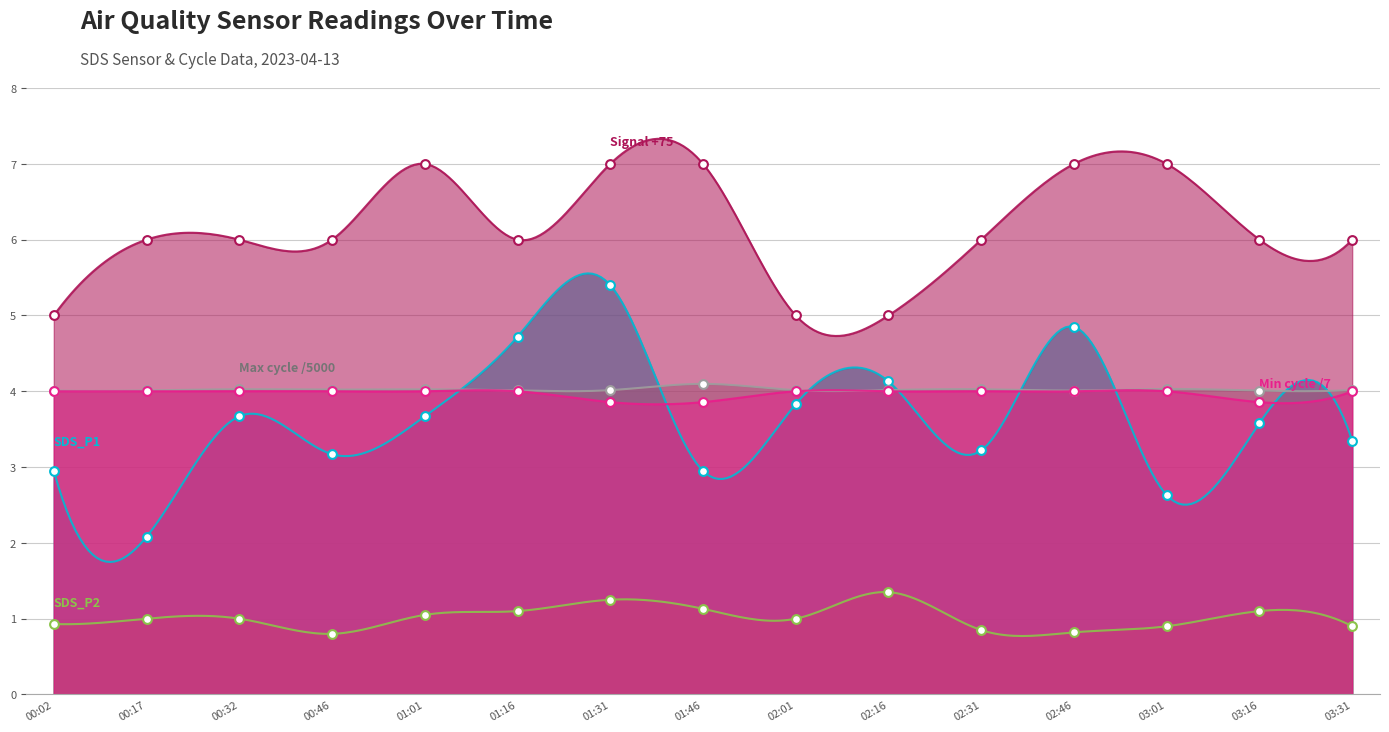

Is the value of SDS_P2 at 00:46 greater than the value of Min_cycle at 03:31?

No